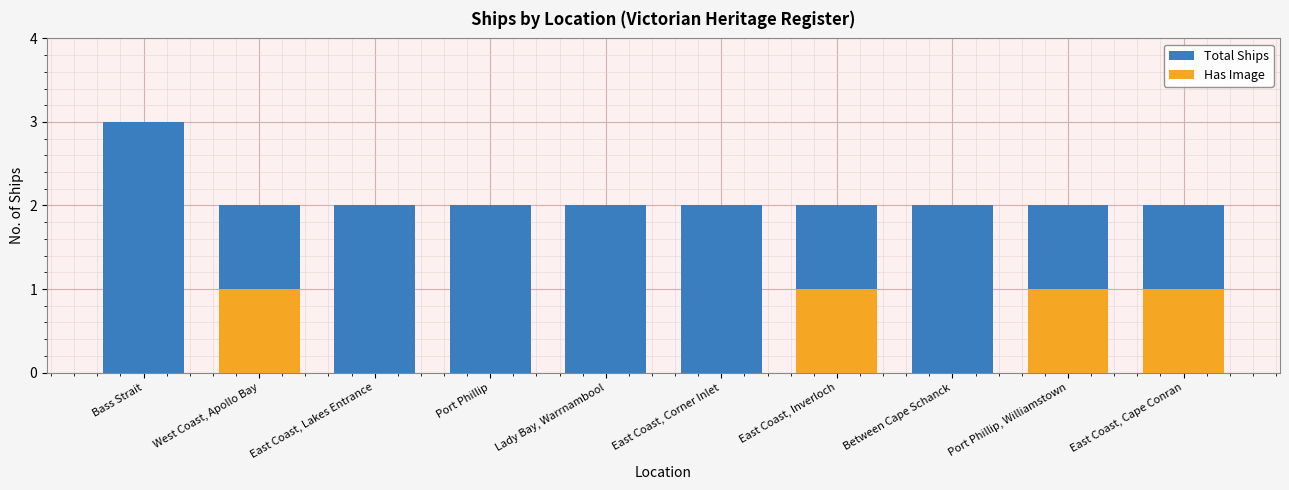

What are all the series names shown in the legend?

Total Ships, Has Image